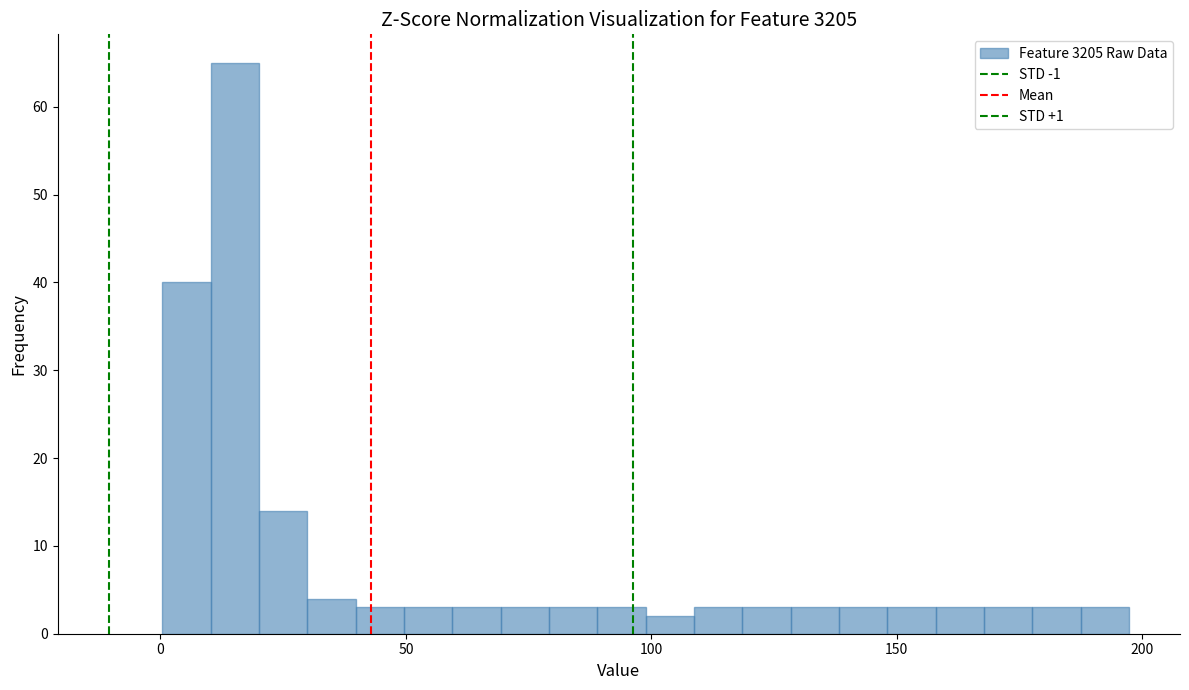

Around what value on the x-axis is the tallest bar? Give the approximate position of its centre, as read against the axis.

15